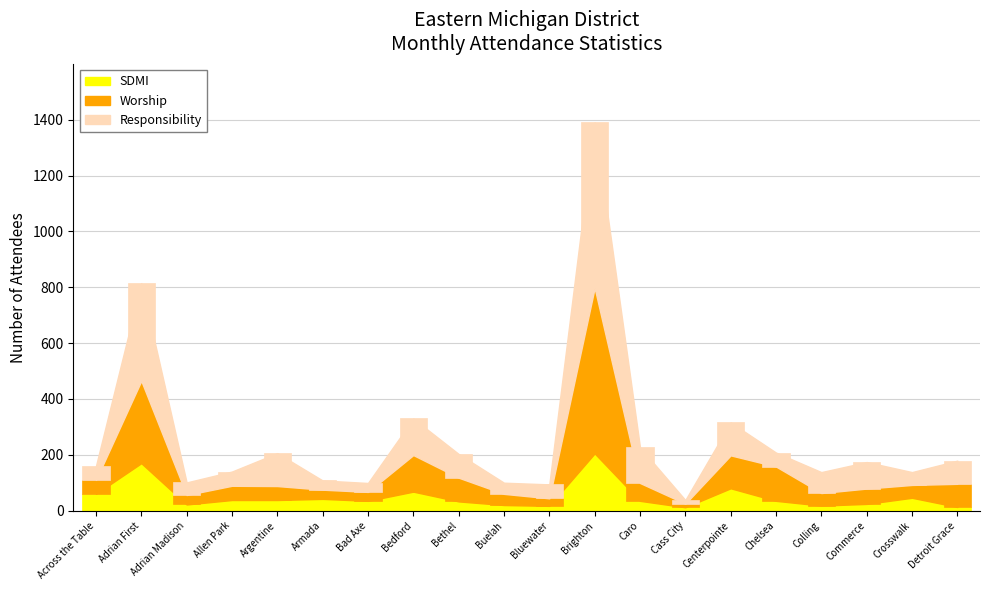

Rank the series at Armada from highest to lowest value.

SDMI, Worship, Responsibility